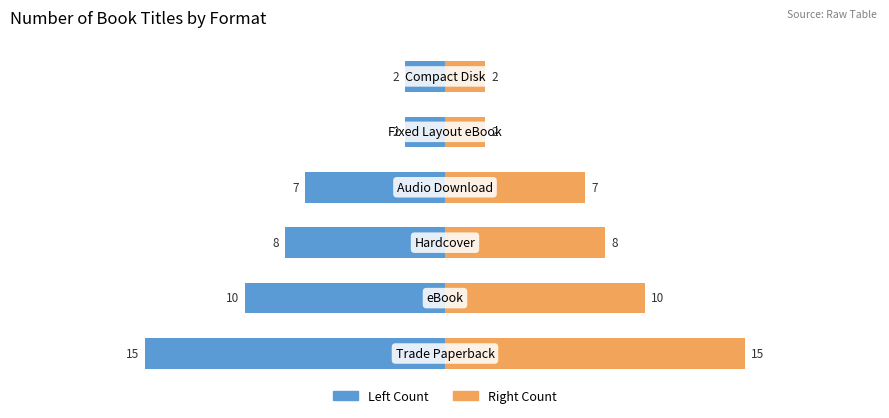

The value of Count (right) at 0 is 15. True or false?

True